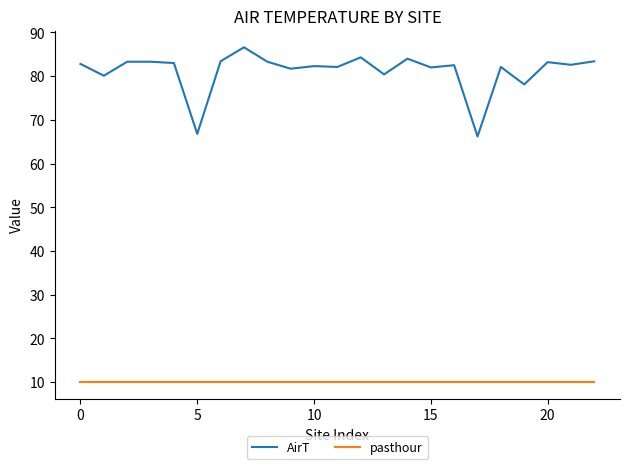

Which series has the largest total across all categories?

AirT